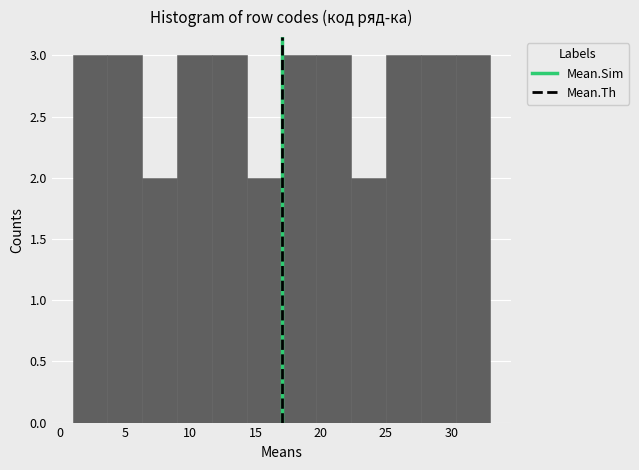

Reading left to right, list every bar in this chart as the range it spans on the x-axis followed by its height. Neither the bar edges nor the heights are printed on the chart, so give them approximately, as read against the axes.

1.0 to 3.5: 3
3.5 to 6.5: 3
6.5 to 9.0: 2
9.0 to 11.5: 3
11.5 to 14.5: 3
14.5 to 17.0: 2
17.0 to 19.5: 3
19.5 to 22.5: 3
22.5 to 25.0: 2
25.0 to 27.5: 3
27.5 to 30.5: 3
30.5 to 33.0: 3